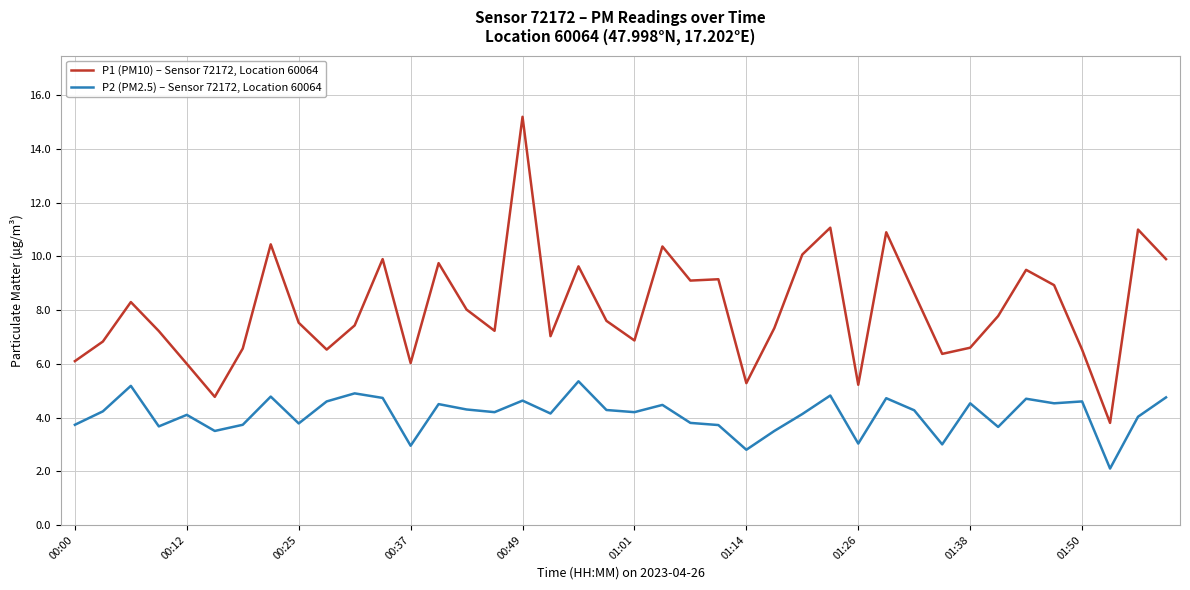

Which series has the largest total across all categories?

P1 (PM10) – Sensor 72172, Location 60064